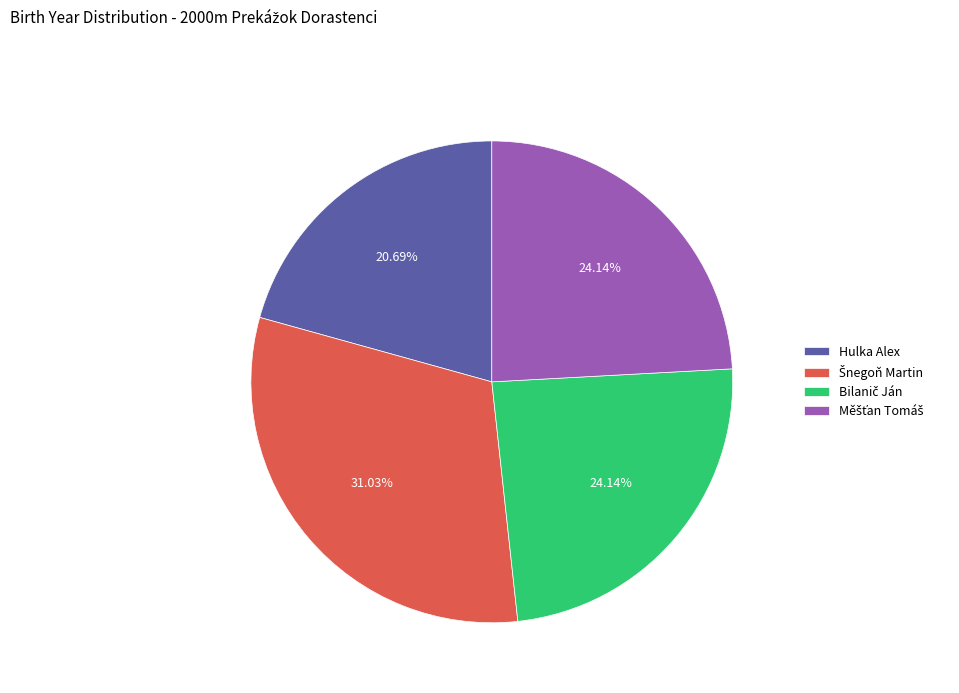

To the nearest percent, what is the difference between the largest and smallest slice percentages?

10%